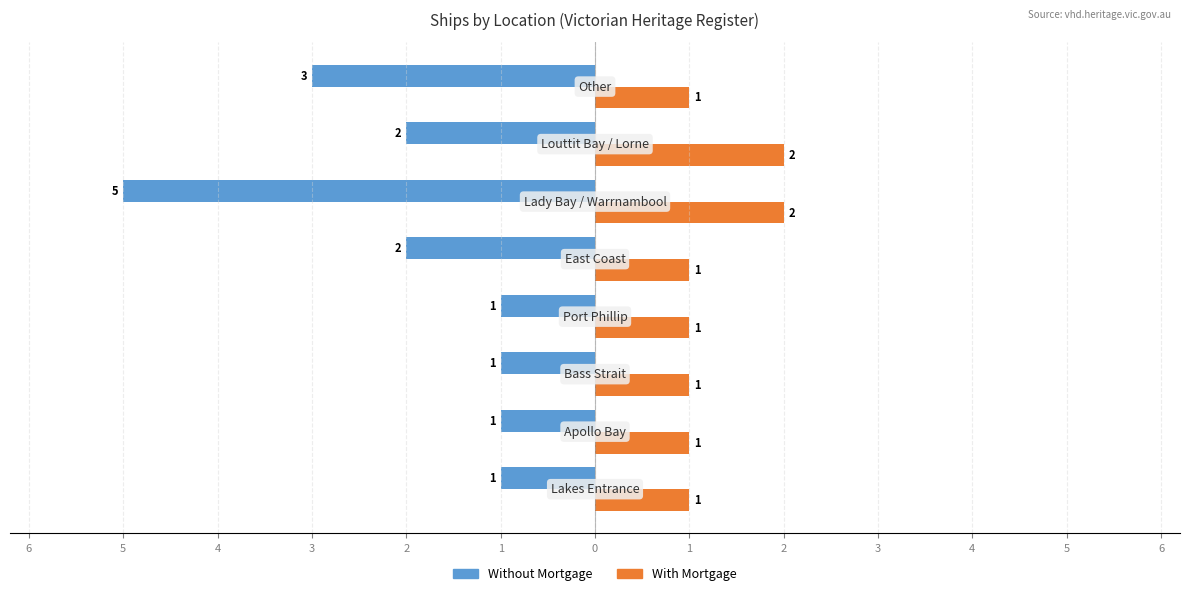

What are all the series names shown in the legend?

Without Mortgage, With Mortgage